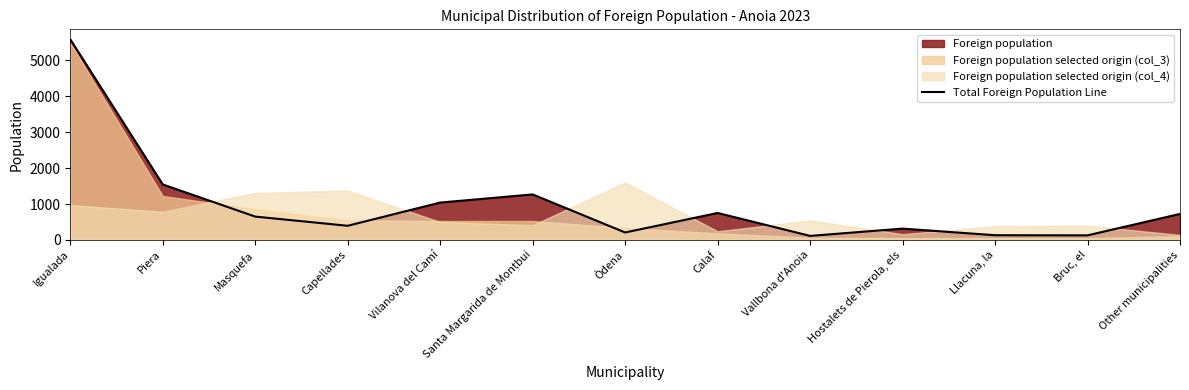

The chart shows a value of 1139 at Calaf. True or false?

False